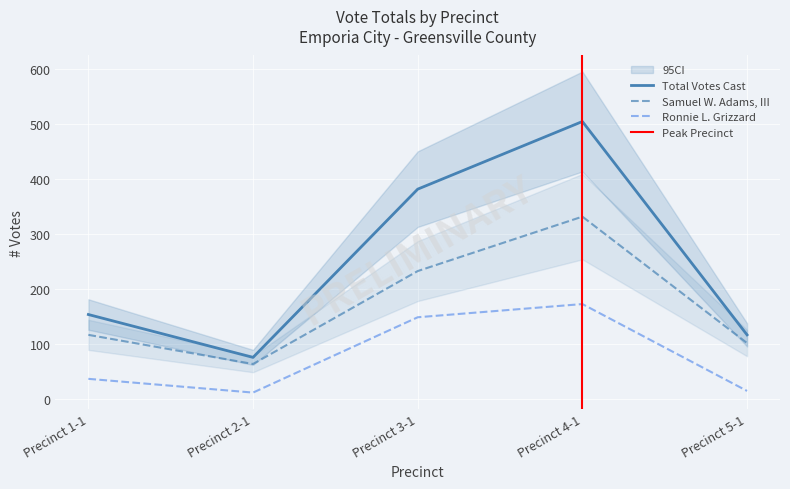

In Ronnie L. Grizzard, how many points are higher than both neighbors (excluding endpoints)?

1